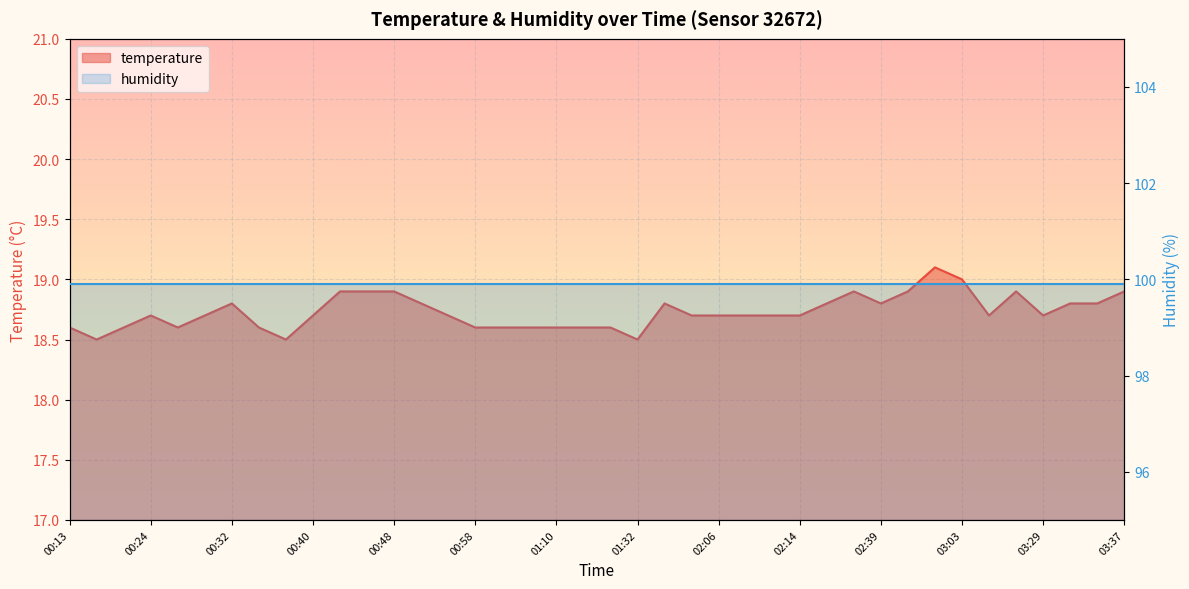

What position from the left is 00:24?

4